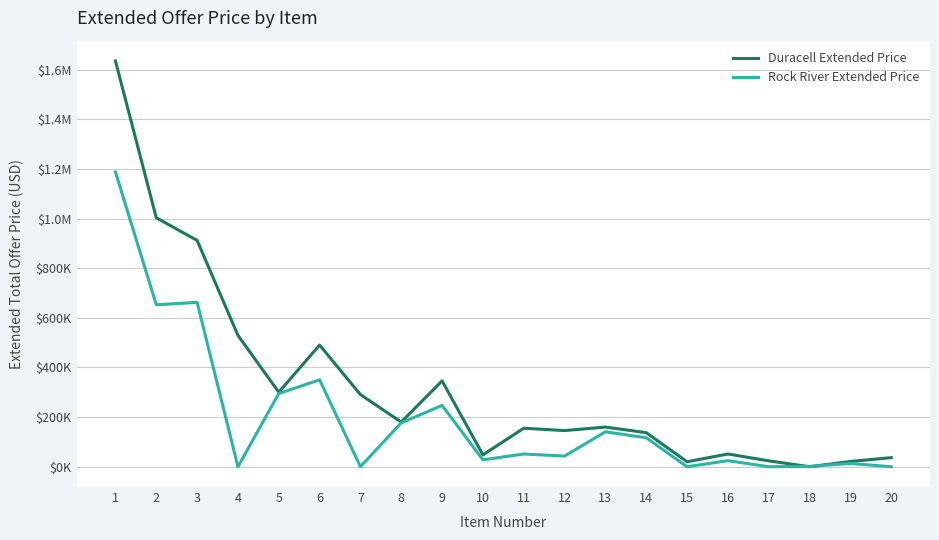

Does the chart have visible grid lines?

Yes